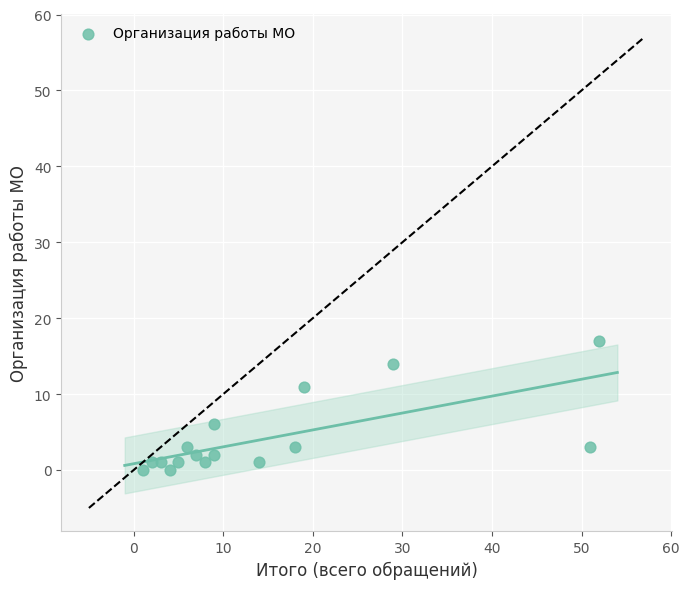

What is the range of Y values (max minus min)?

17